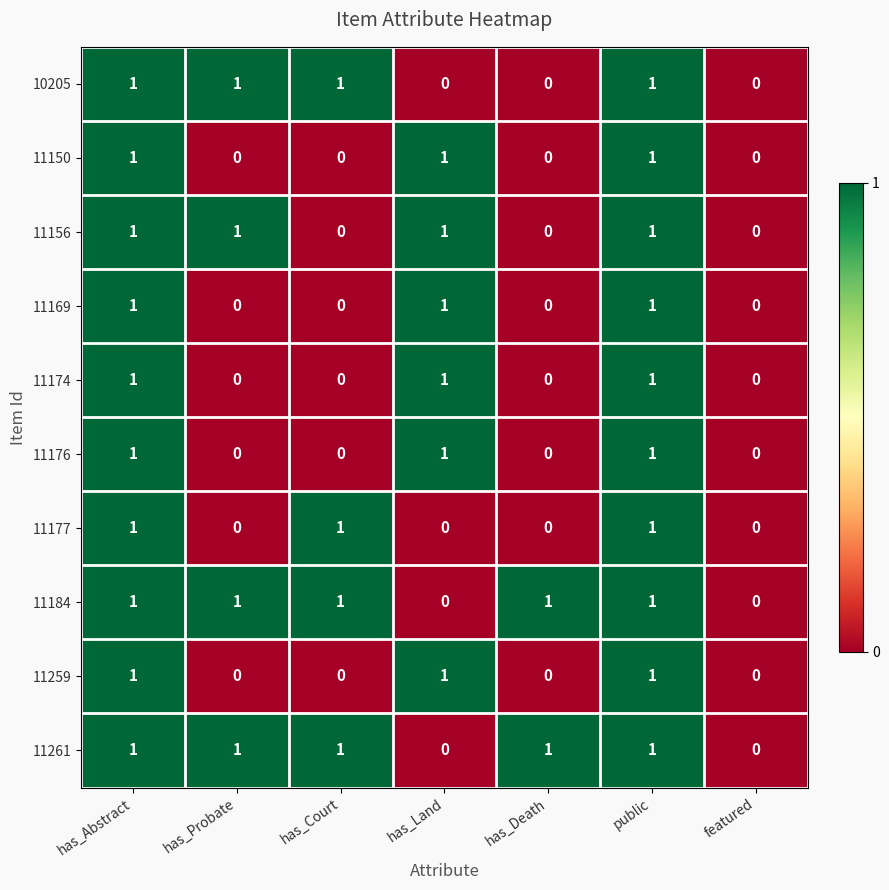

What is the total value across all series at has_Abstract?

10